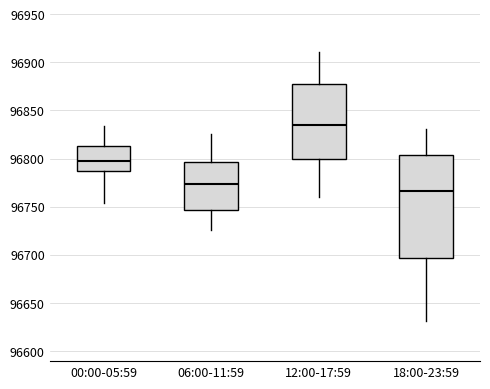

Where is the lower edge of the box for 00:00-05:59 on the y-axis? The values are not printed on the chart, so give them approximately, as read against the axis.

96785